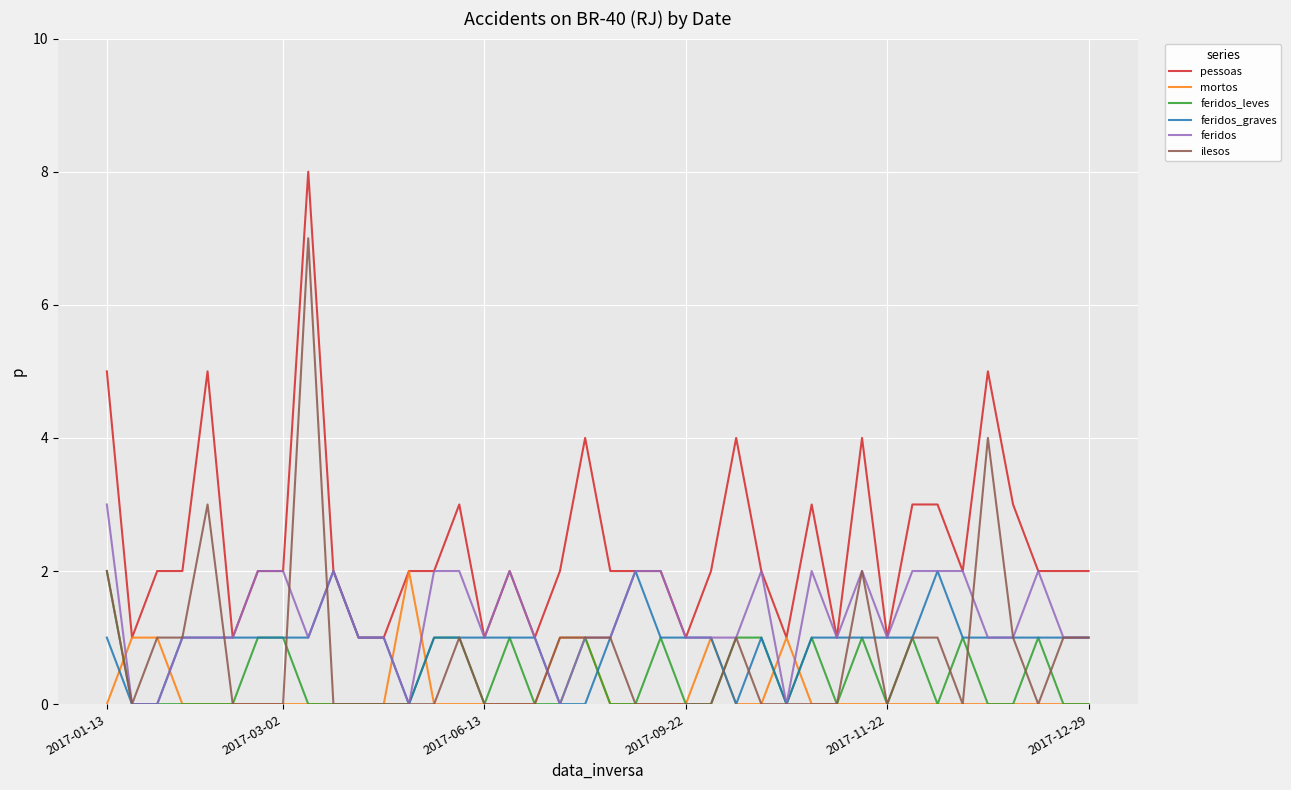

Which series has the largest total across all categories?

pessoas